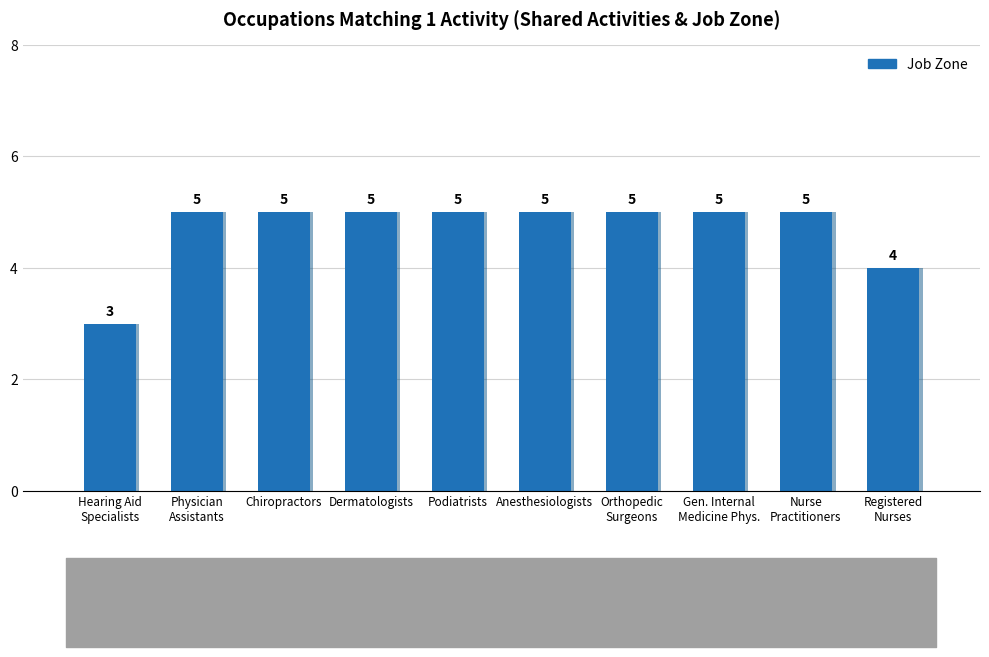

Does the chart contain stacked bars?

No